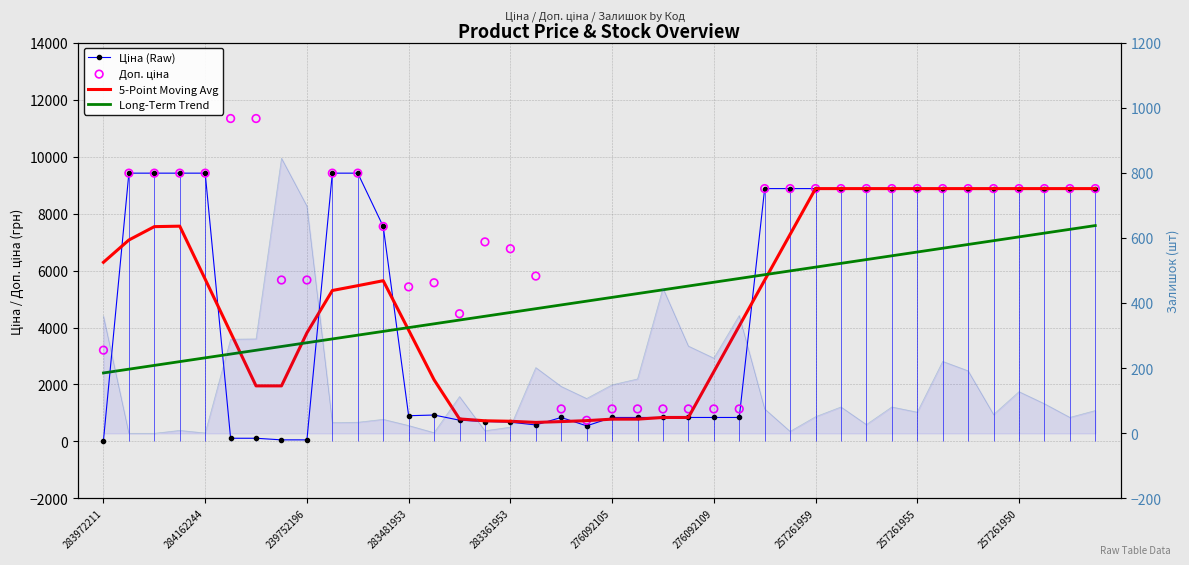

At how many categories does at least one series exceed 9307?

8